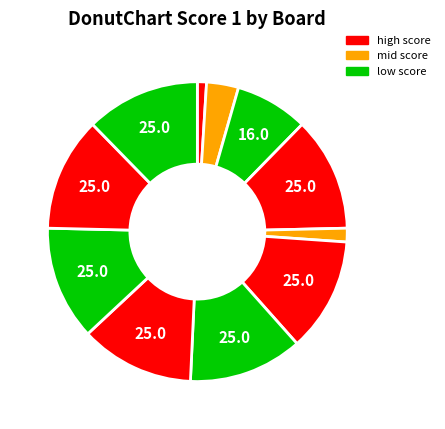

How many slices are in this pie chart?

11